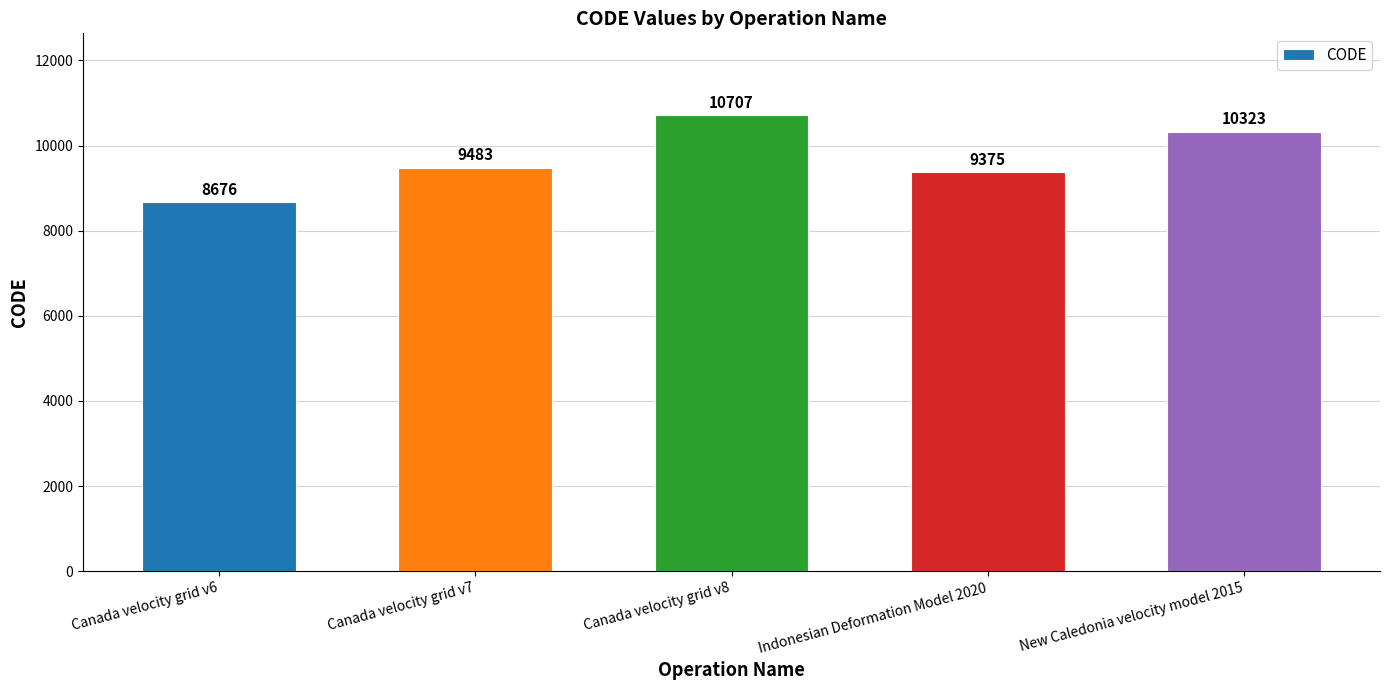

What is the minimum value shown in the chart?

8676